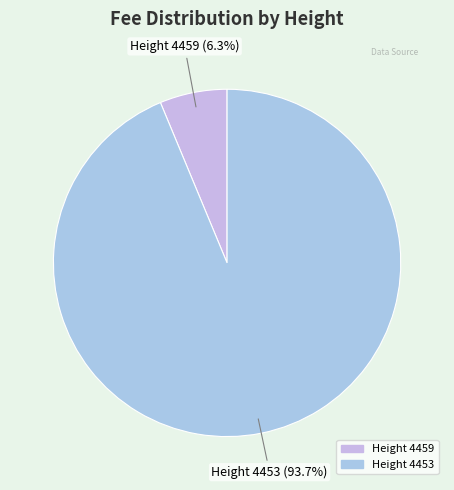

Combined, what portion of the pie is Height 4453 and Height 4459?

100.0%